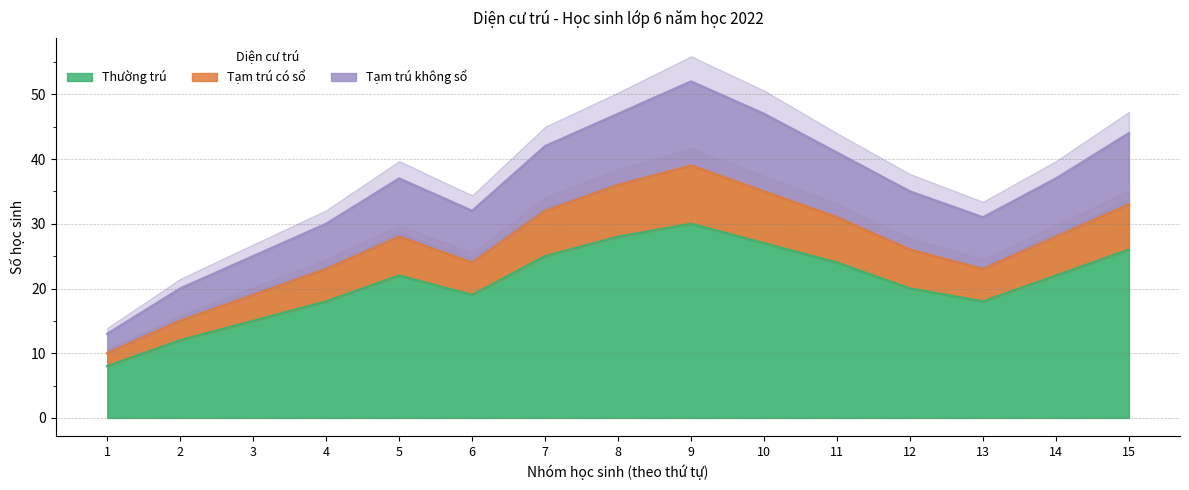

What is the highest value of the Thường trú series?

30